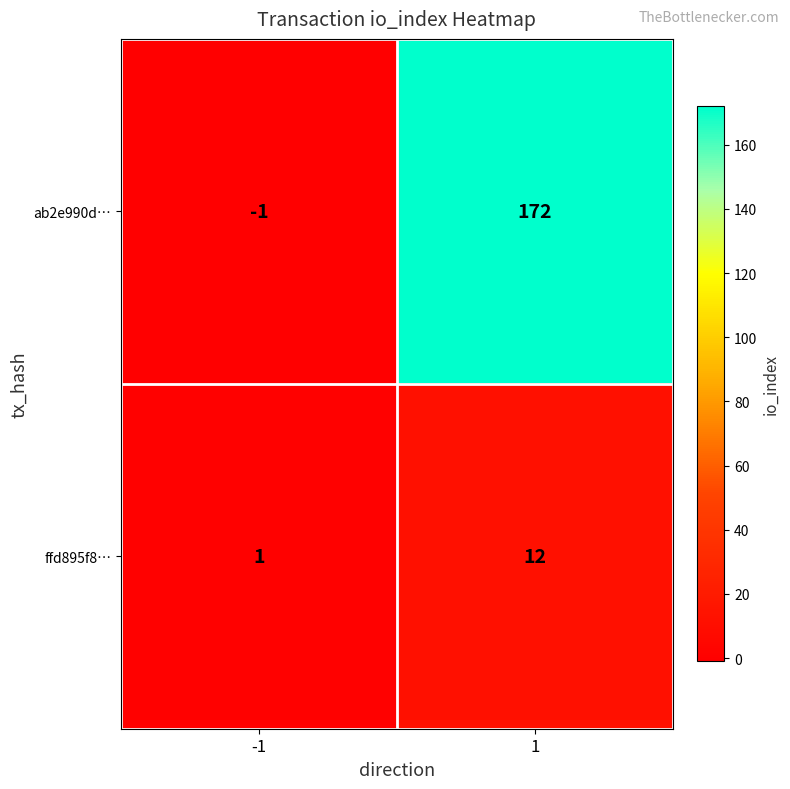

Which series has the largest total across all categories?

ab2e990d…